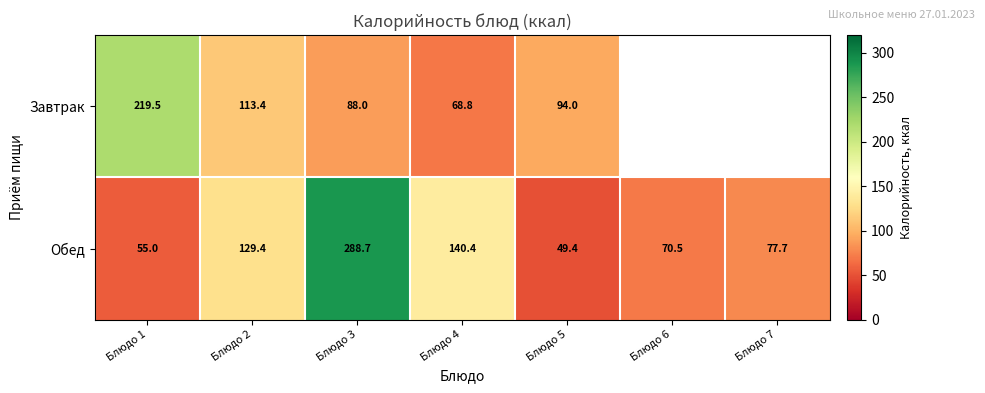

What is the greatest value displayed?

288.7